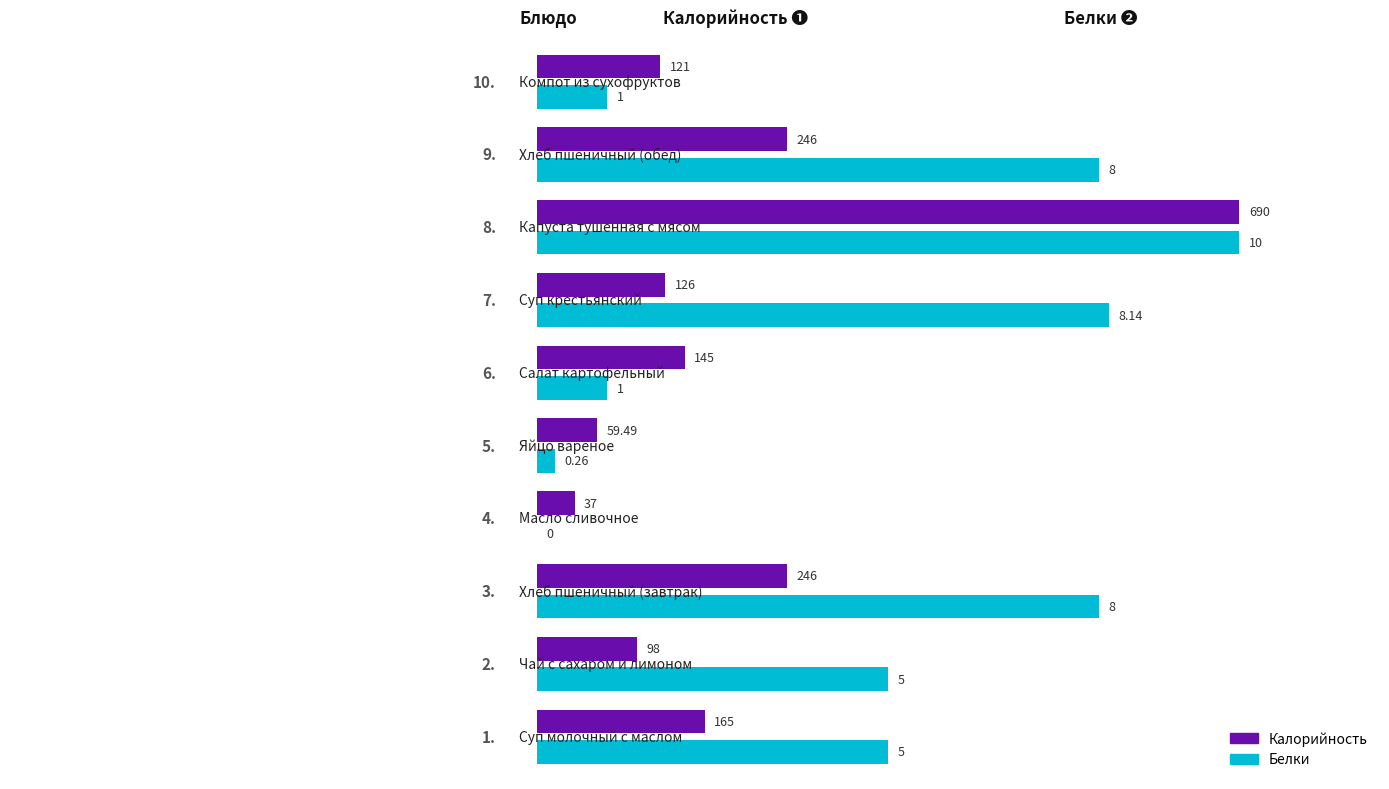

What are all the series names shown in the legend?

Калорийность, Белки